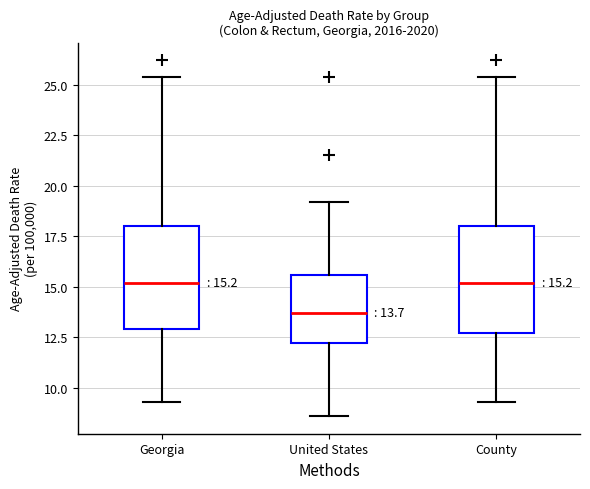

Which box has the lowest median line?

United States